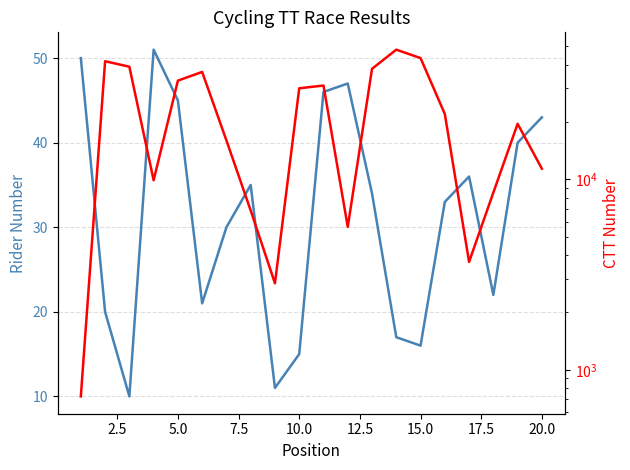

True or false: number and ctt_number intersect in this chart.

False